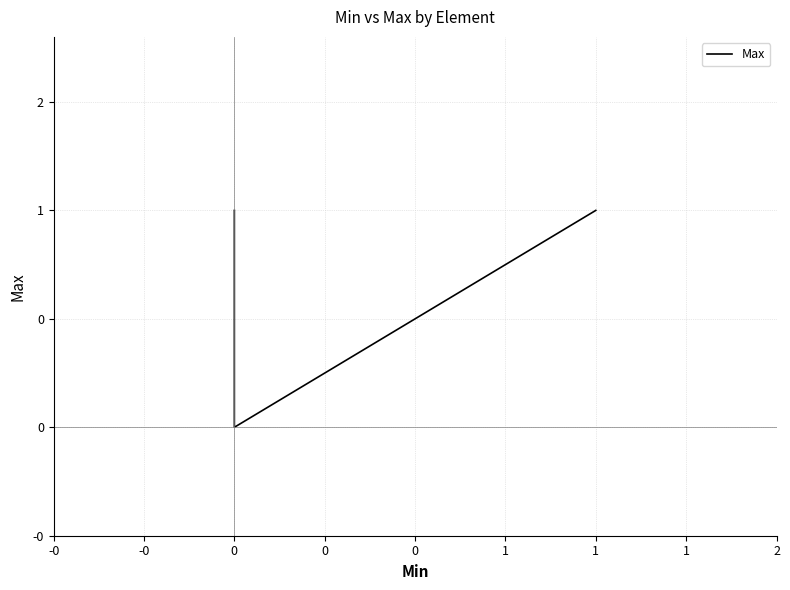

What is the maximum value shown in the chart?

1